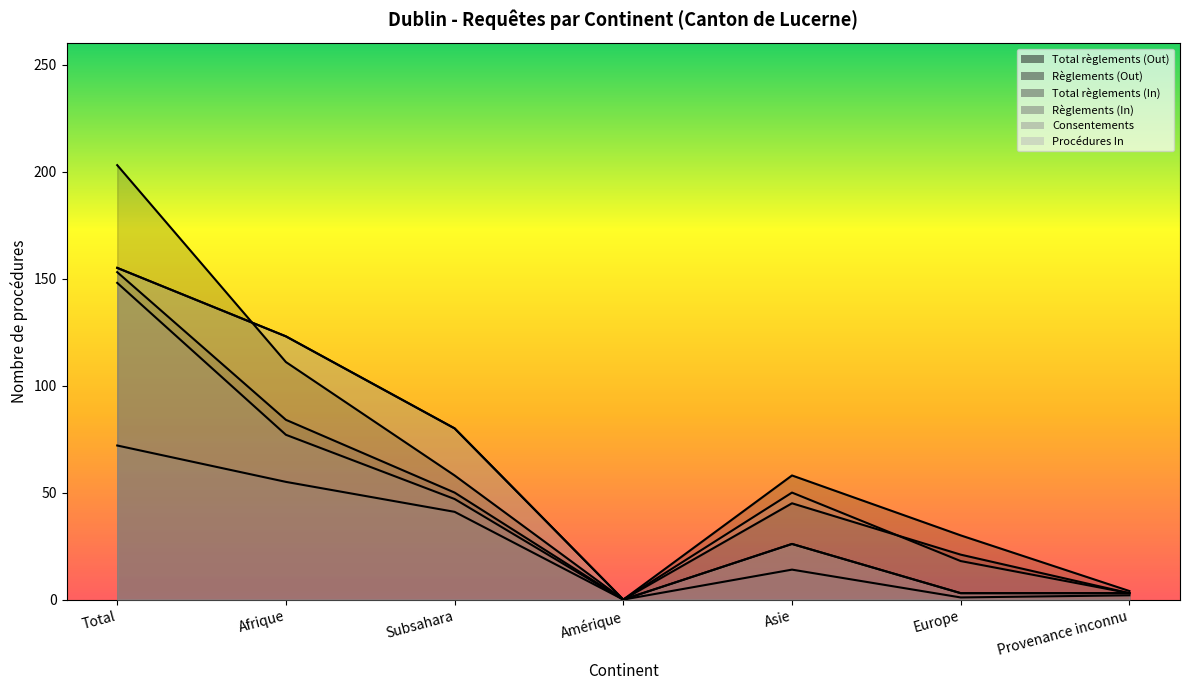

True or false: Total règlements (In) has a value of 0 at Amérique.

True